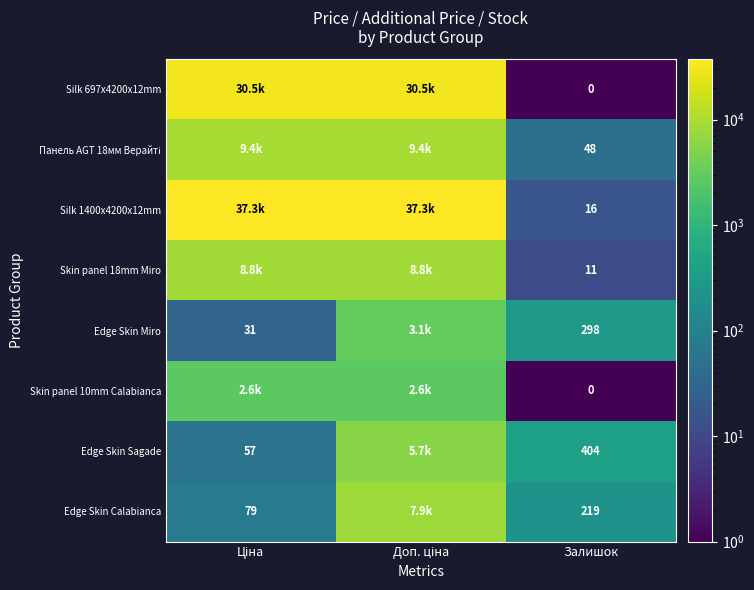

Which label corresponds to the largest value in the chart?

Ціна